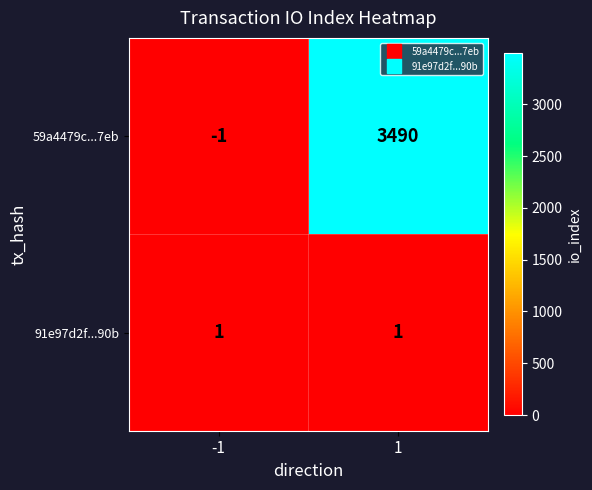

List the series in order of their peak value, lowest first.

91e97d2f...90b, 59a4479c...7eb